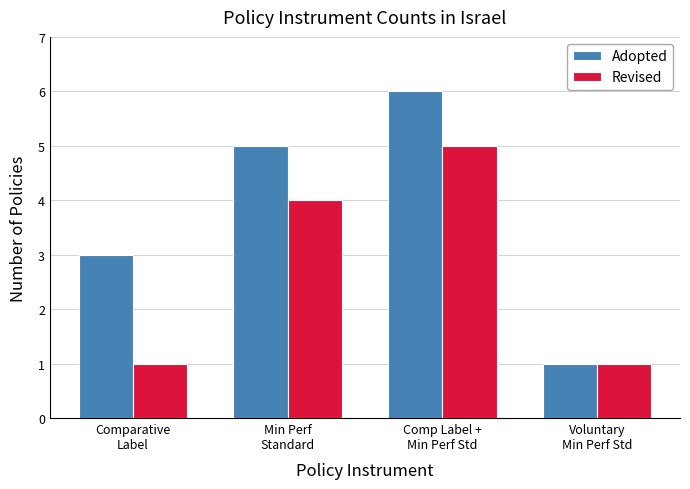

Which series has the widest spread of values?

Adopted